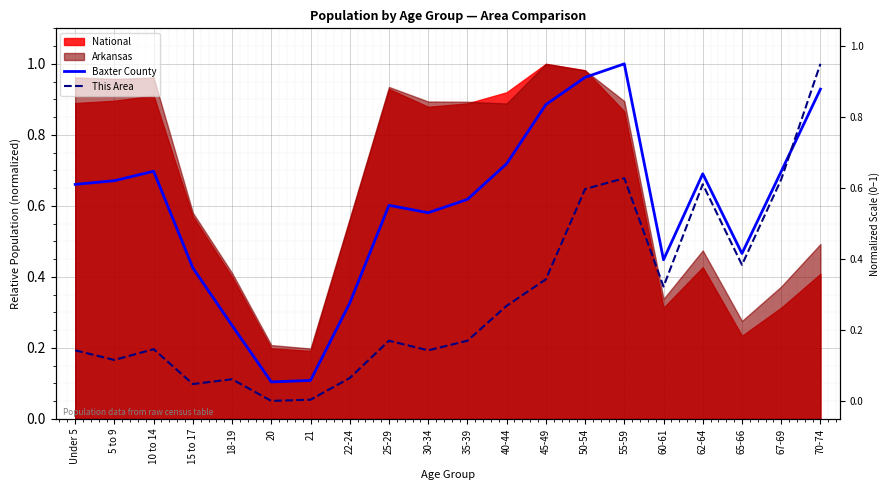

How many lines are shown in the chart?

2